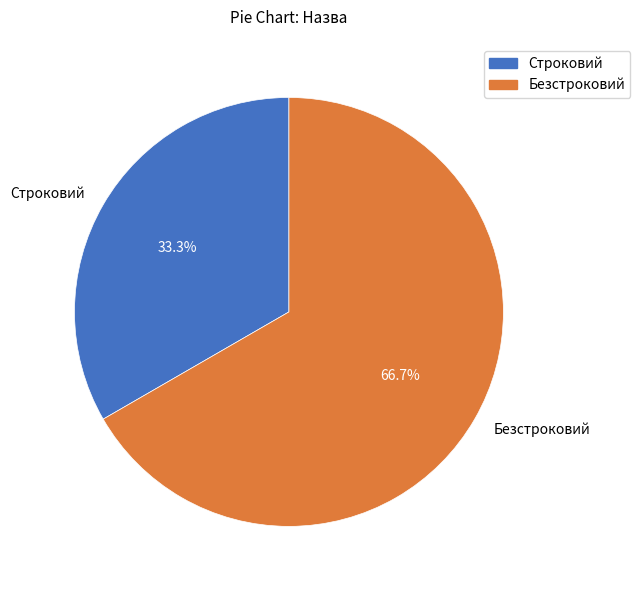

Count the number of slices in the pie.

2